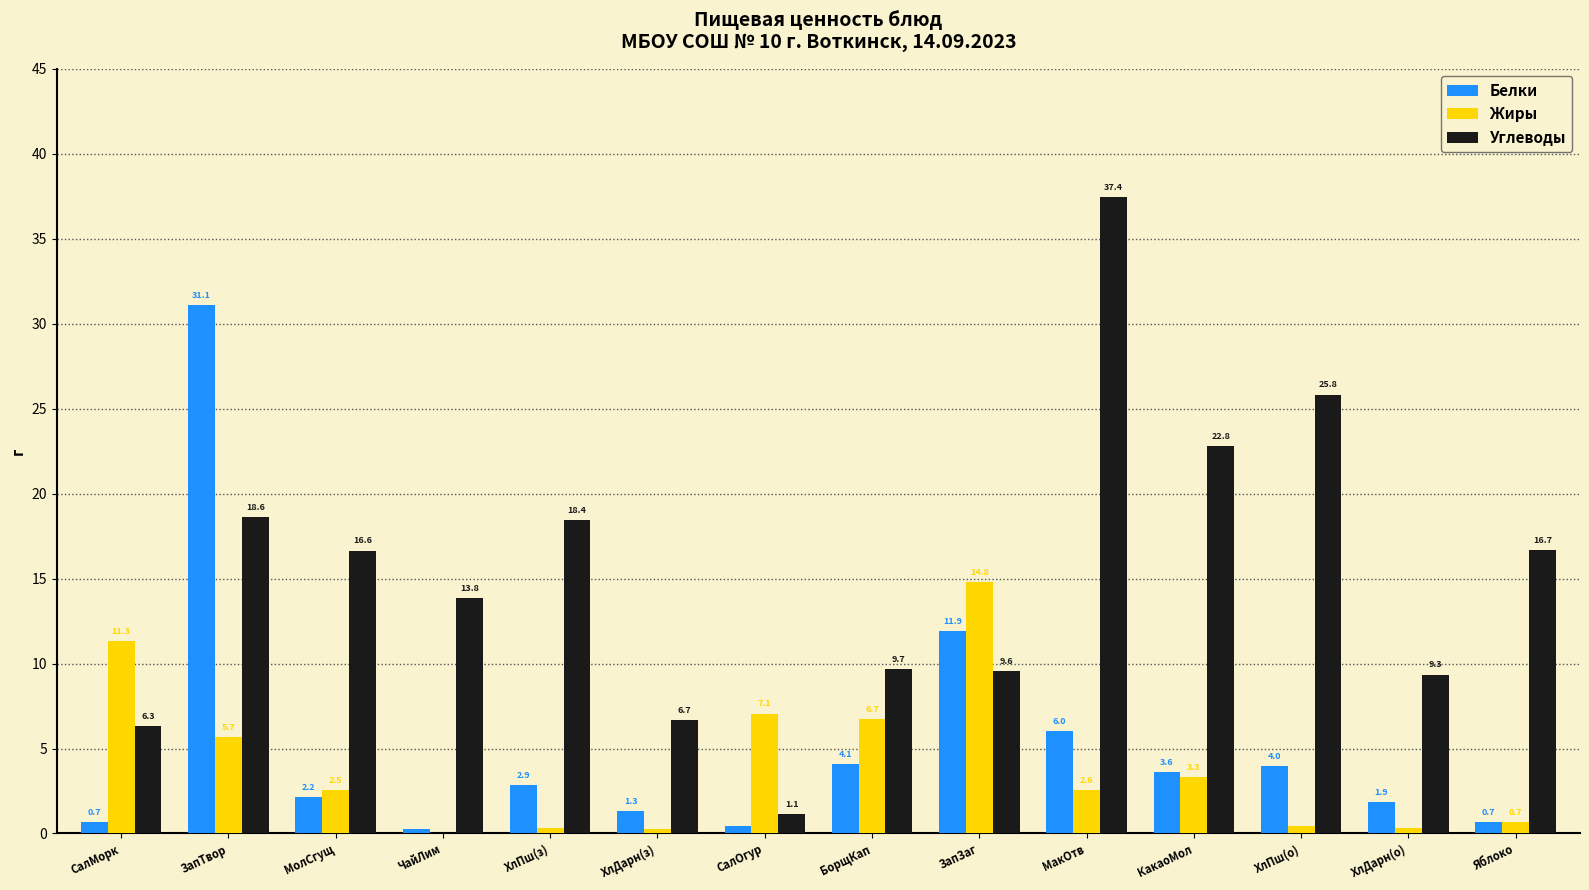

What is the sum of the Белки values at КакаоМол and ХлПш(о)?

7.6